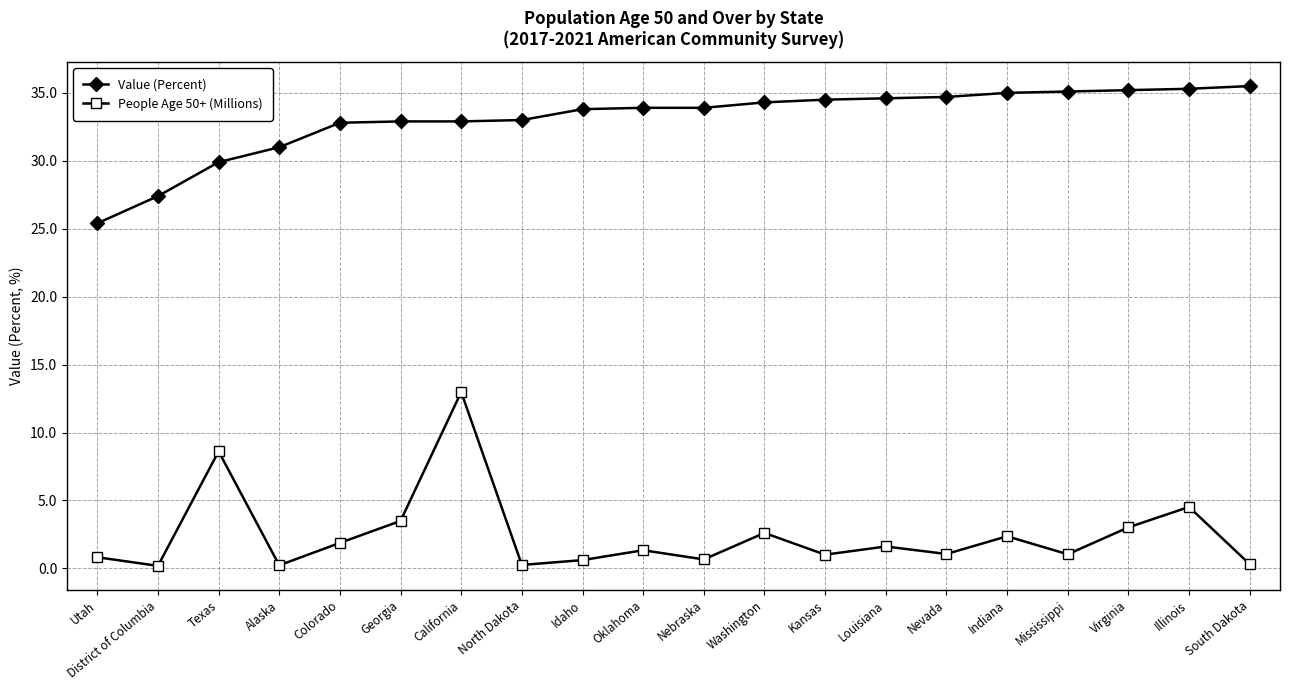

What is the sum of the Value (Percent) values at Illinois and Georgia?

68.2